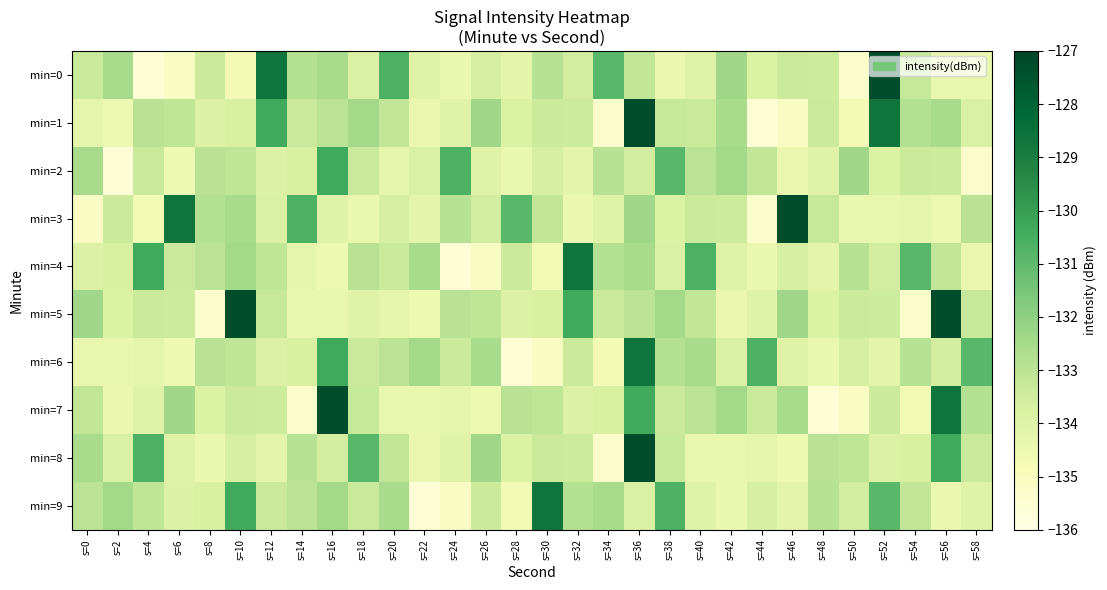

At s=14, list the series in order from largest to smallest.

min=3, min=0, min=8, min=9, min=1, min=2, min=6, min=4, min=5, min=7